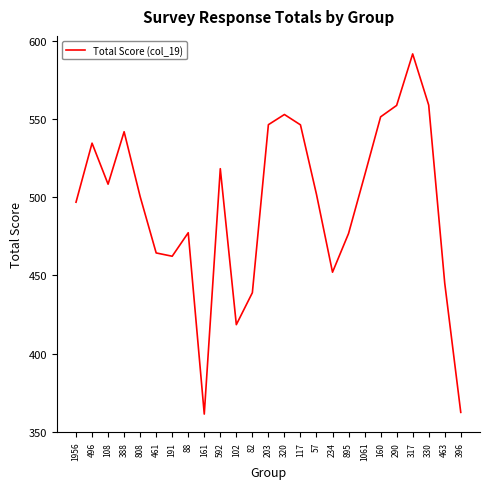

What position from the left is 320?

14